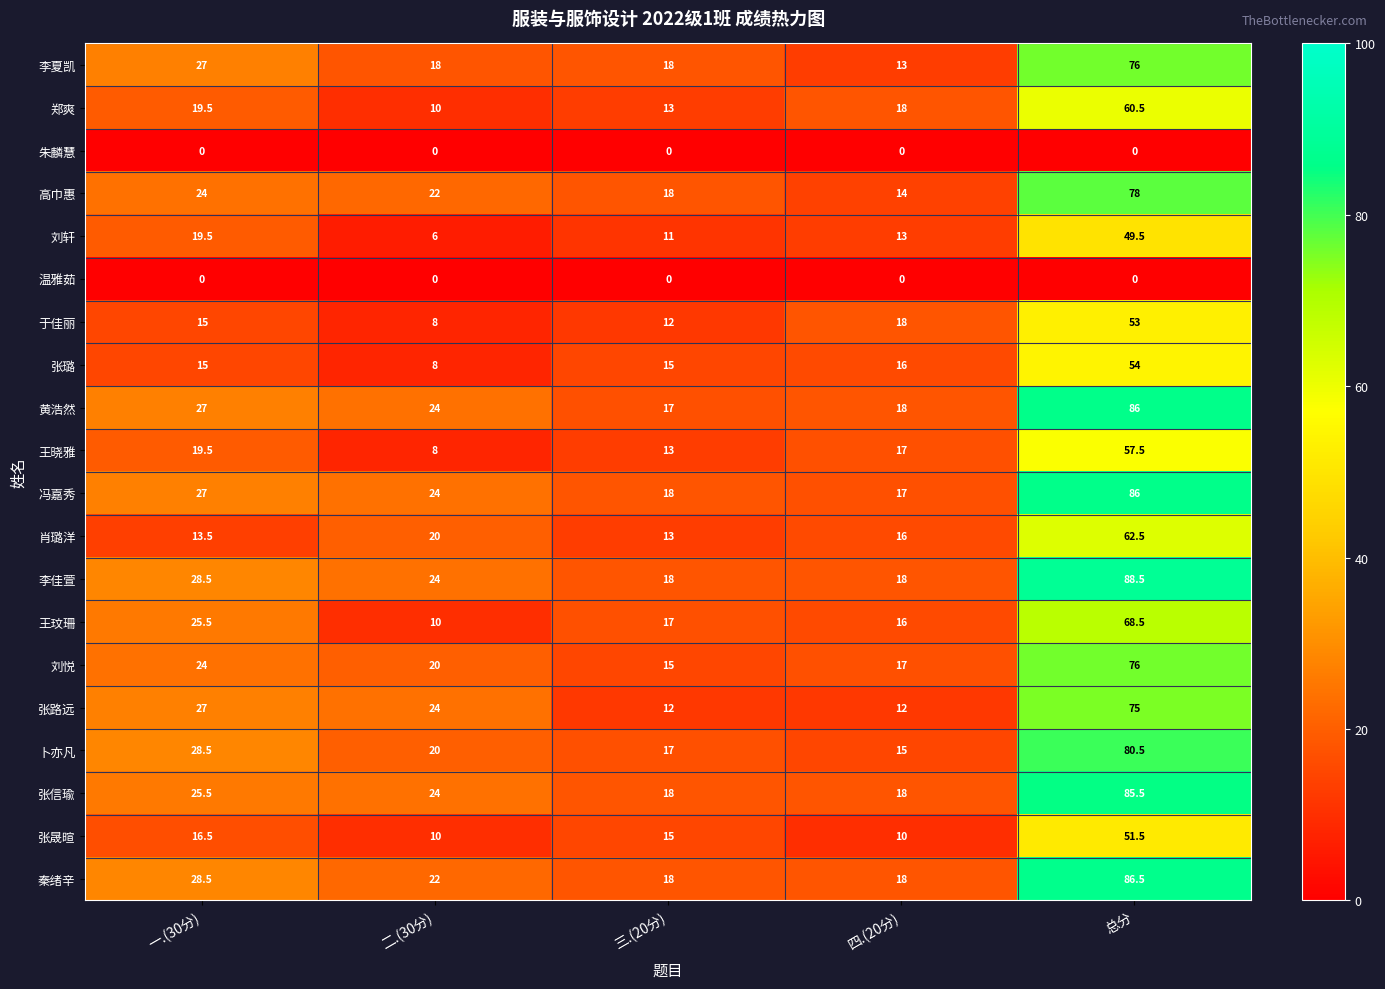

At how many categories does at least one series exceed 4?

5